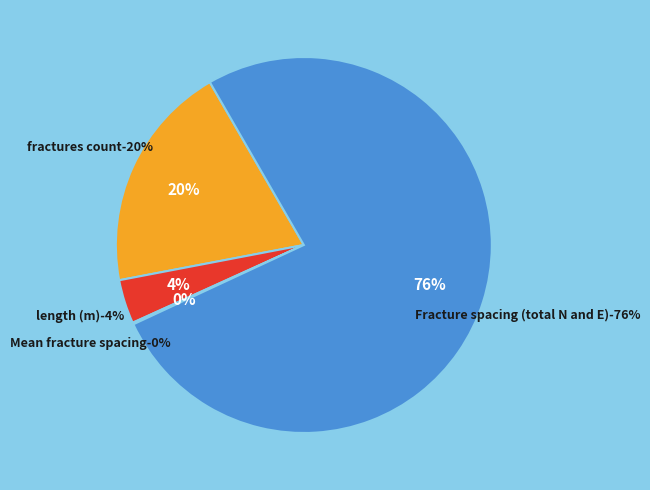

To the nearest percent, what is the average slice percentage?

25%